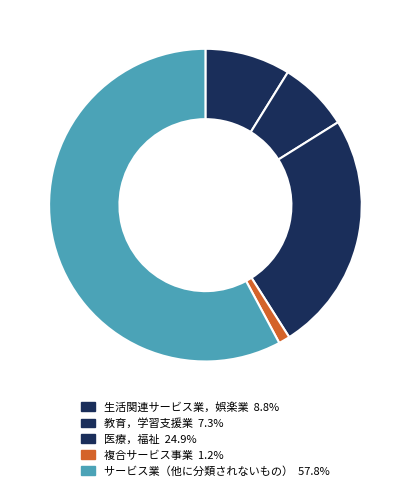

Count the number of slices in the pie.

5